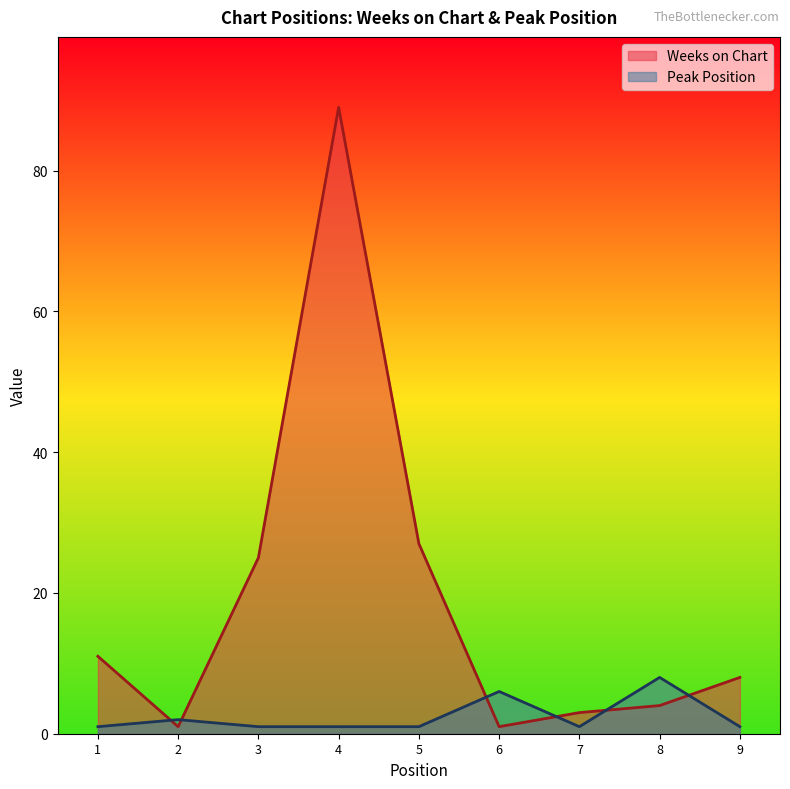

Reading left to right, transcribe all the data shown in this chart.

Weeks on Chart: 11	1	25	89	27	1	3	4	8
Peak Position: 1	2	1	1	1	6	1	8	1